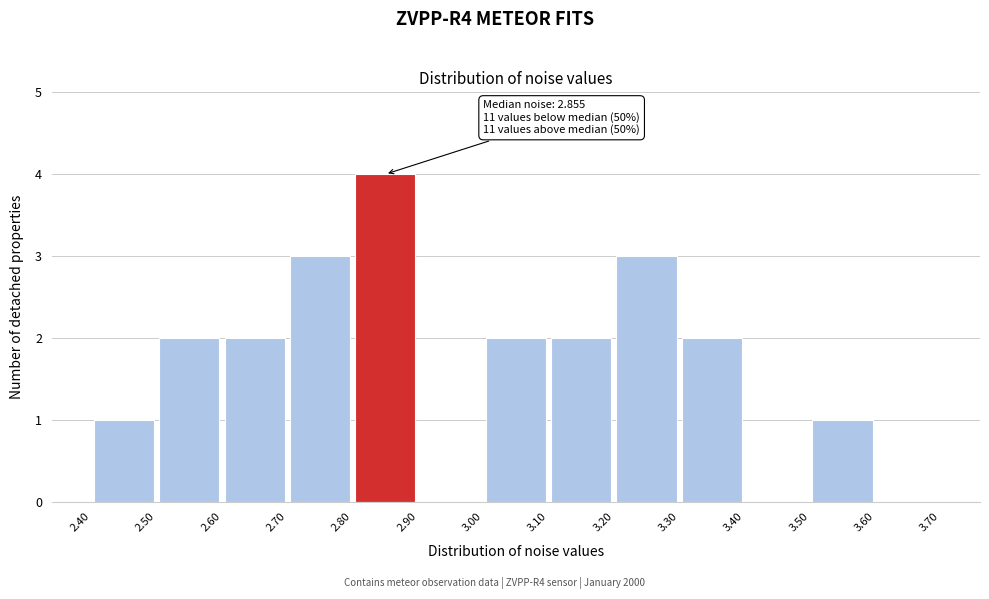

Which range on the x-axis has the tallest bar?

2.80 to 2.90